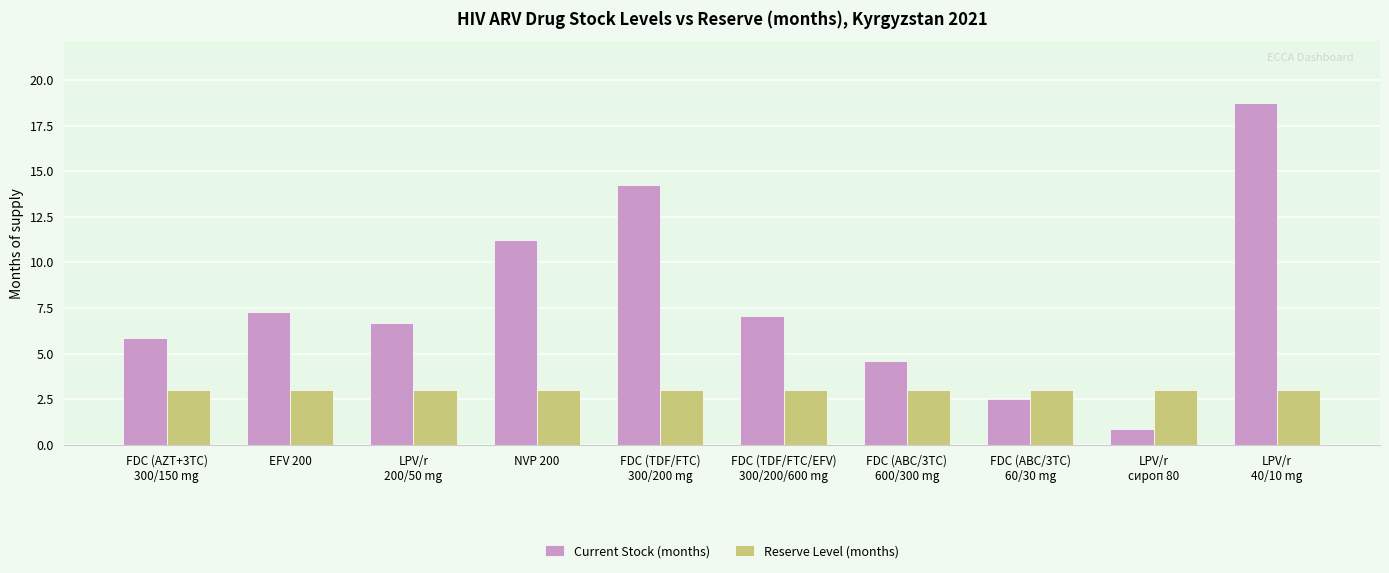

The Reserve Level (months) series shows 3.0 at LPV/r
40/10 mg. True or false?

True